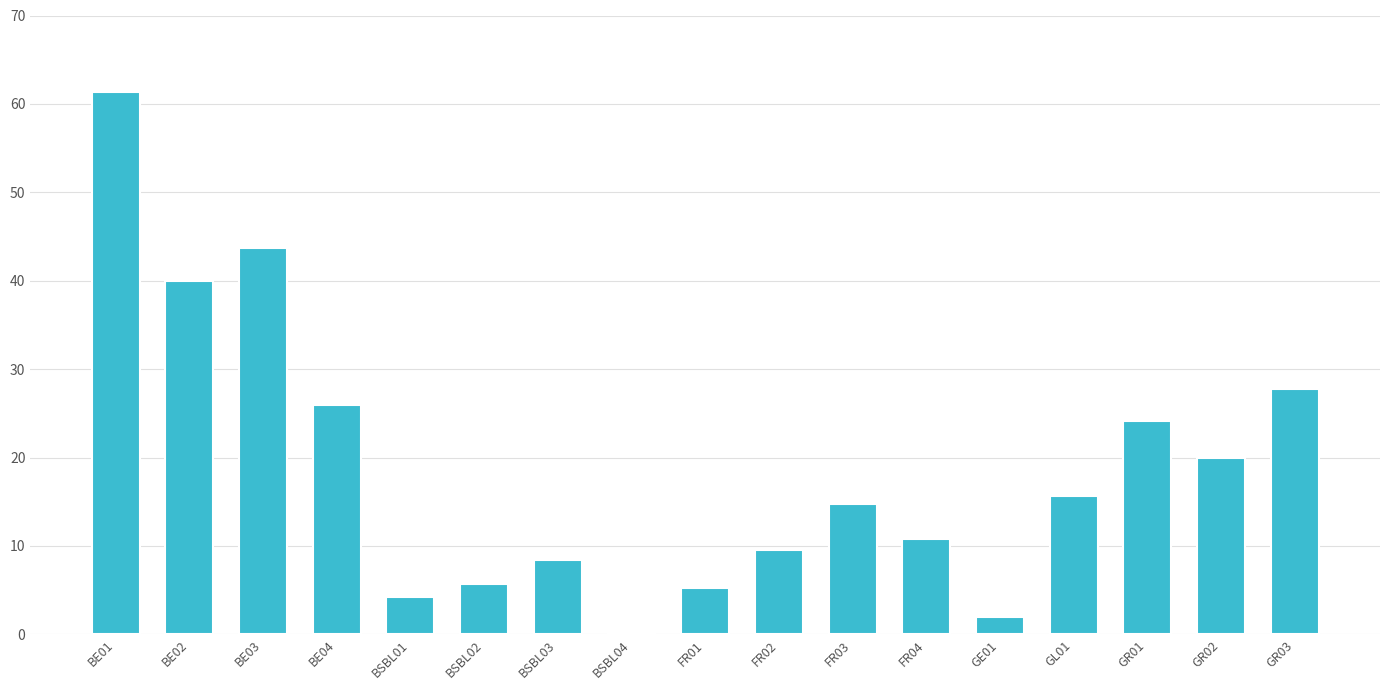

How many distinct data groups are displayed?

1